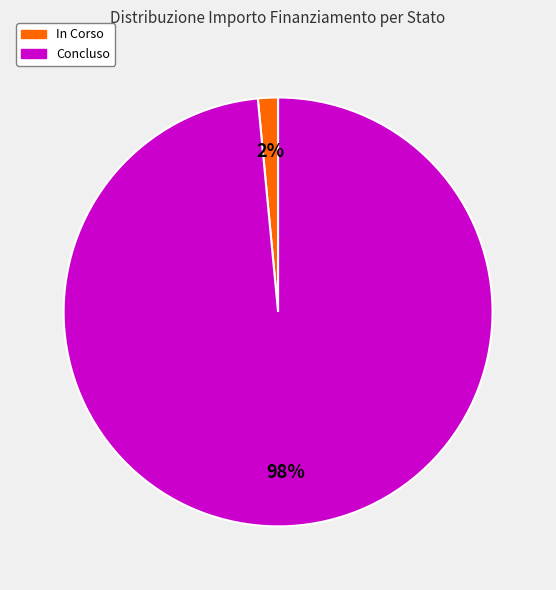

Rank the categories by value from highest to lowest.

Concluso, In Corso